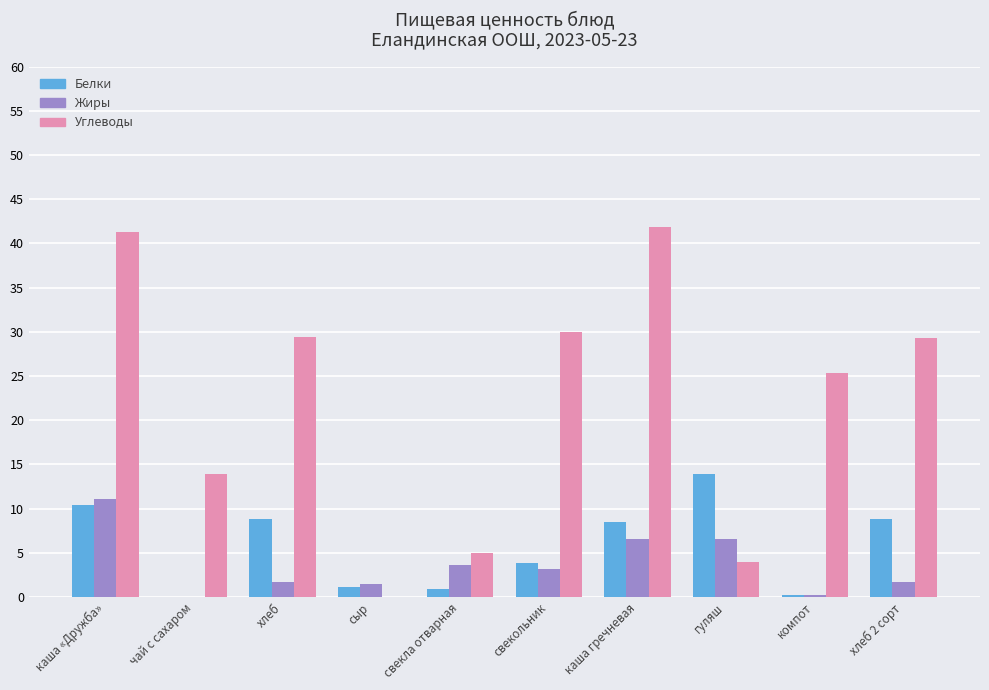

Count the number of categories in the chart.

10